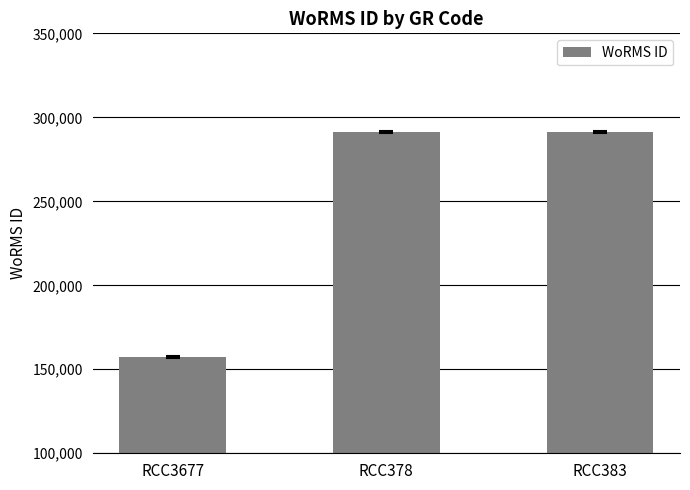

What is the minimum value shown in the chart?

157240